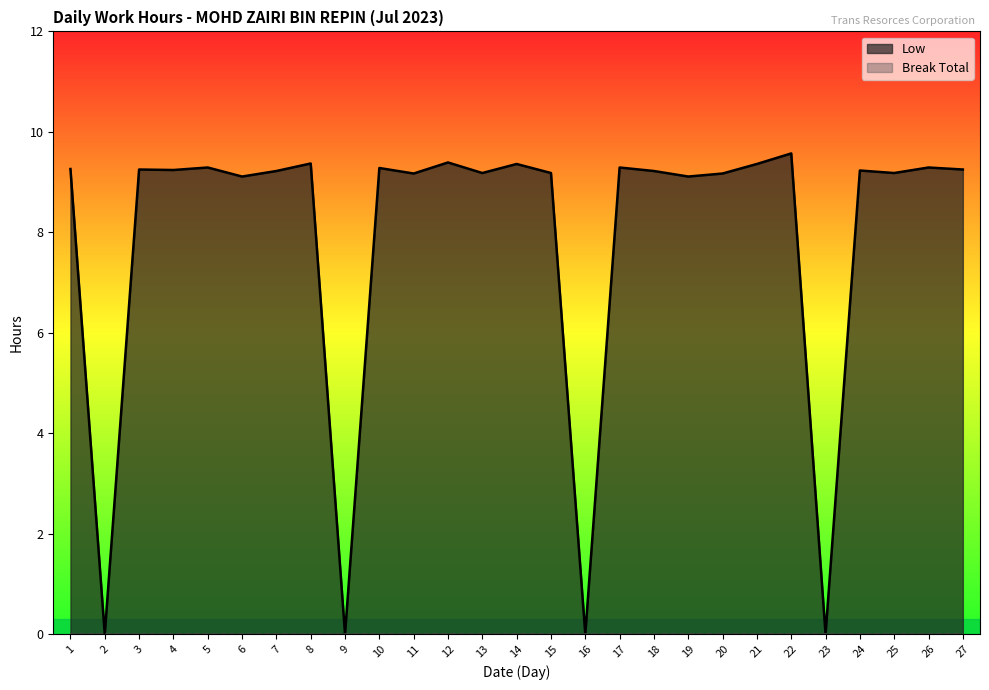

How many lines are shown in the chart?

2